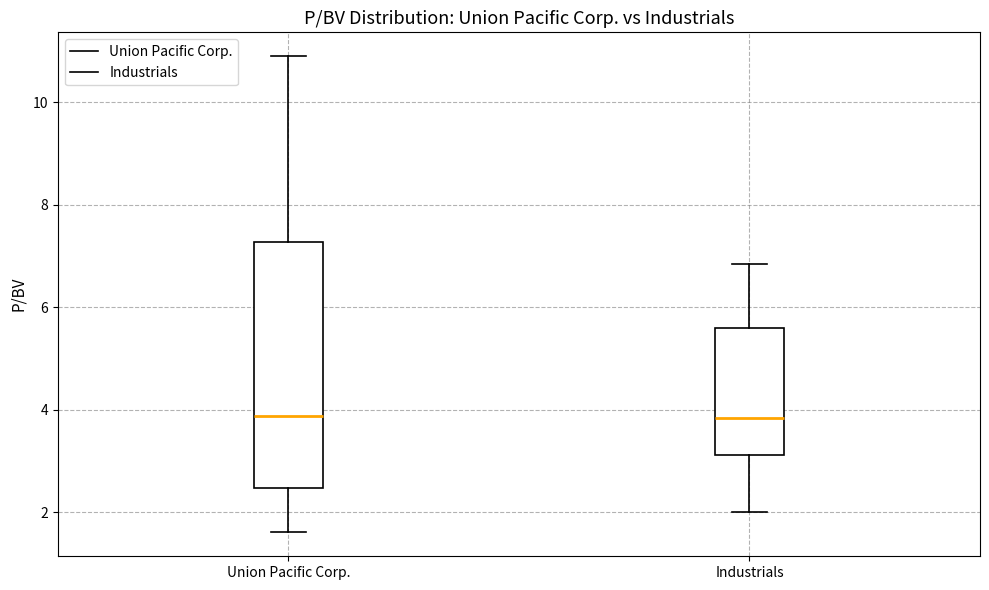

Reading left to right, read every box against the y-axis: the position of its median line, the range the box covers, and the ends of its whiskers. The values are not printed on the chart, so give them approximately, as read against the axis.

Union Pacific Corp.: median 3.8, box 2.4 to 7.2, whiskers 1.6 to 11.0
Industrials: median 3.8, box 3.2 to 5.6, whiskers 2.0 to 6.8